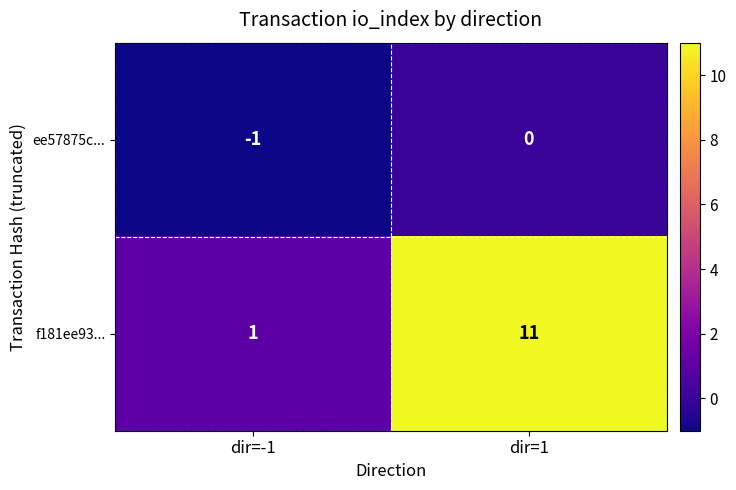

At which category is the sum across all series the highest?

dir=1